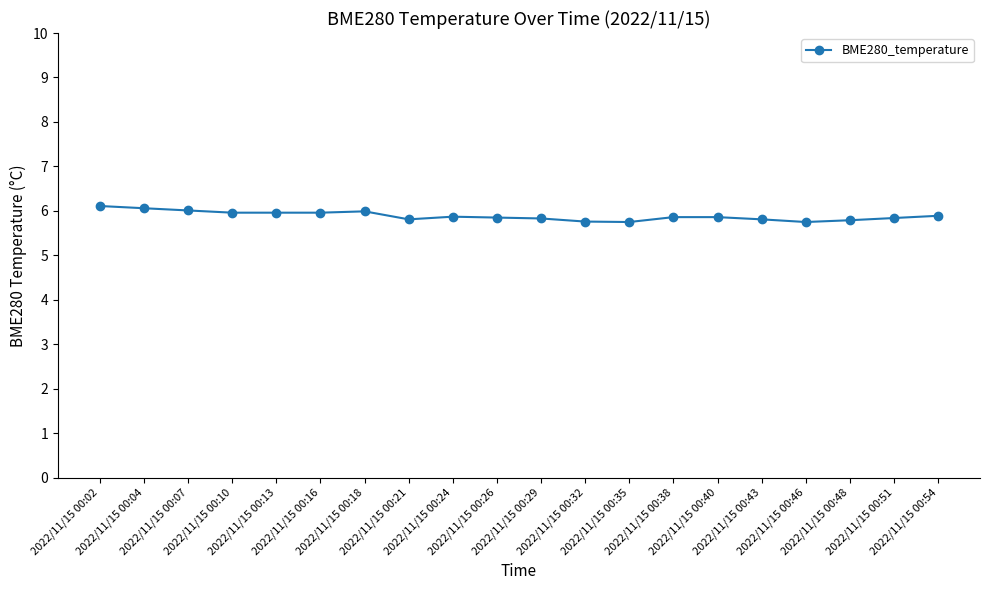

What is the greatest value displayed?

6.1